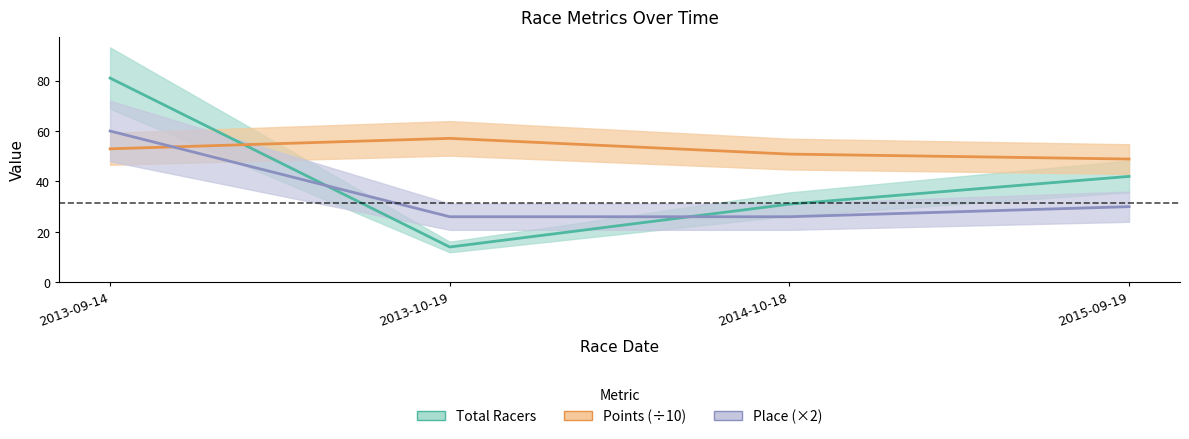

Rank the categories by Place value from highest to lowest.

2013-09-14, 2015-09-19, 2013-10-19, 2014-10-18